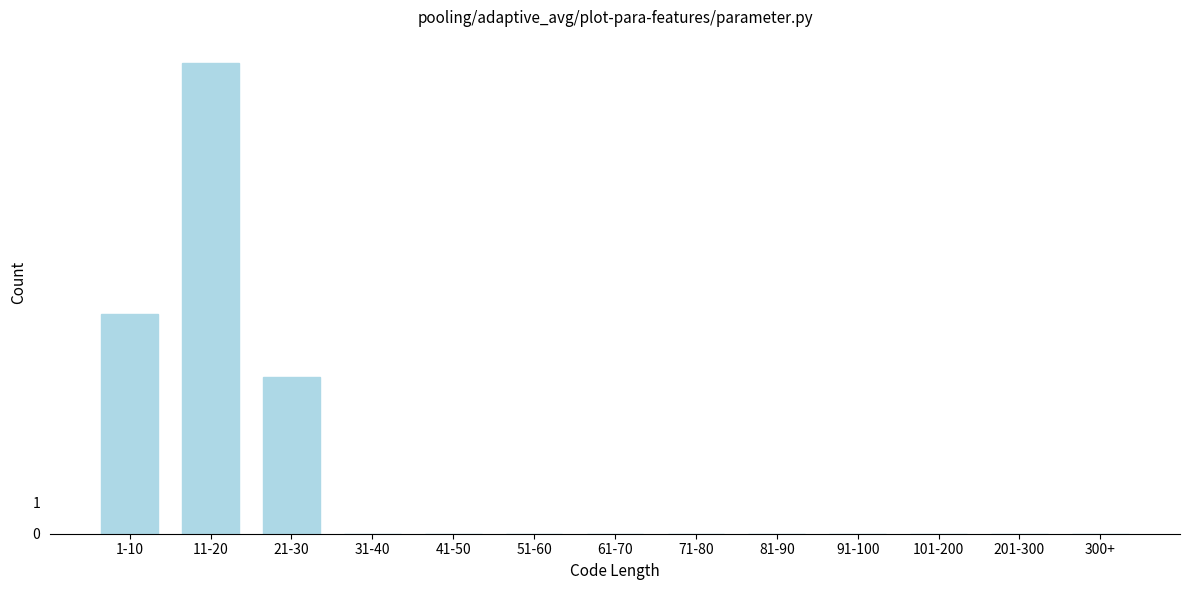

Reading right to left, list all the values displayed in this chart.

300+=0	201-300=0	101-200=0	91-100=0	81-90=0	71-80=0	61-70=0	51-60=0	41-50=0	31-40=0	21-30=5	11-20=15	1-10=7